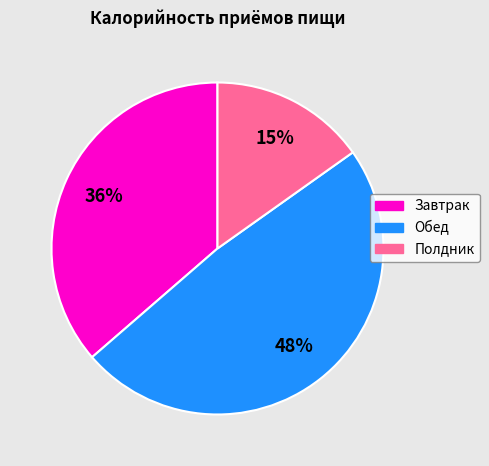

Is the sum of Полдник and Обед greater than half?

Yes